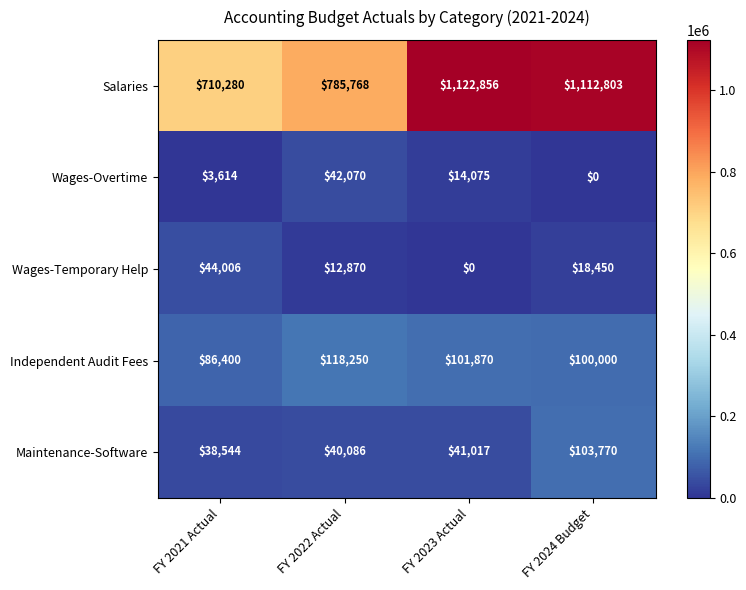

Reading left to right, extract all data points from this chart.

Salaries: 710280	785768	1122856	1112803
Wages-Overtime: 3614	42070	14075	0
Wages-Temporary Help: 44006	12870	0	18450
Independent Audit Fees: 86400	118250	101870	100000
Maintenance-Software: 38544	40086	41017	103770